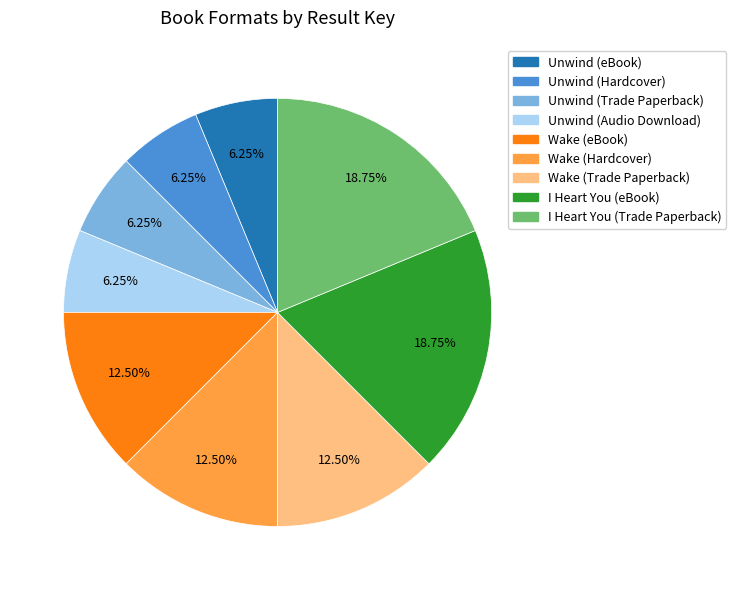

Is Unwind (Trade Paperback) the majority of the pie?

No